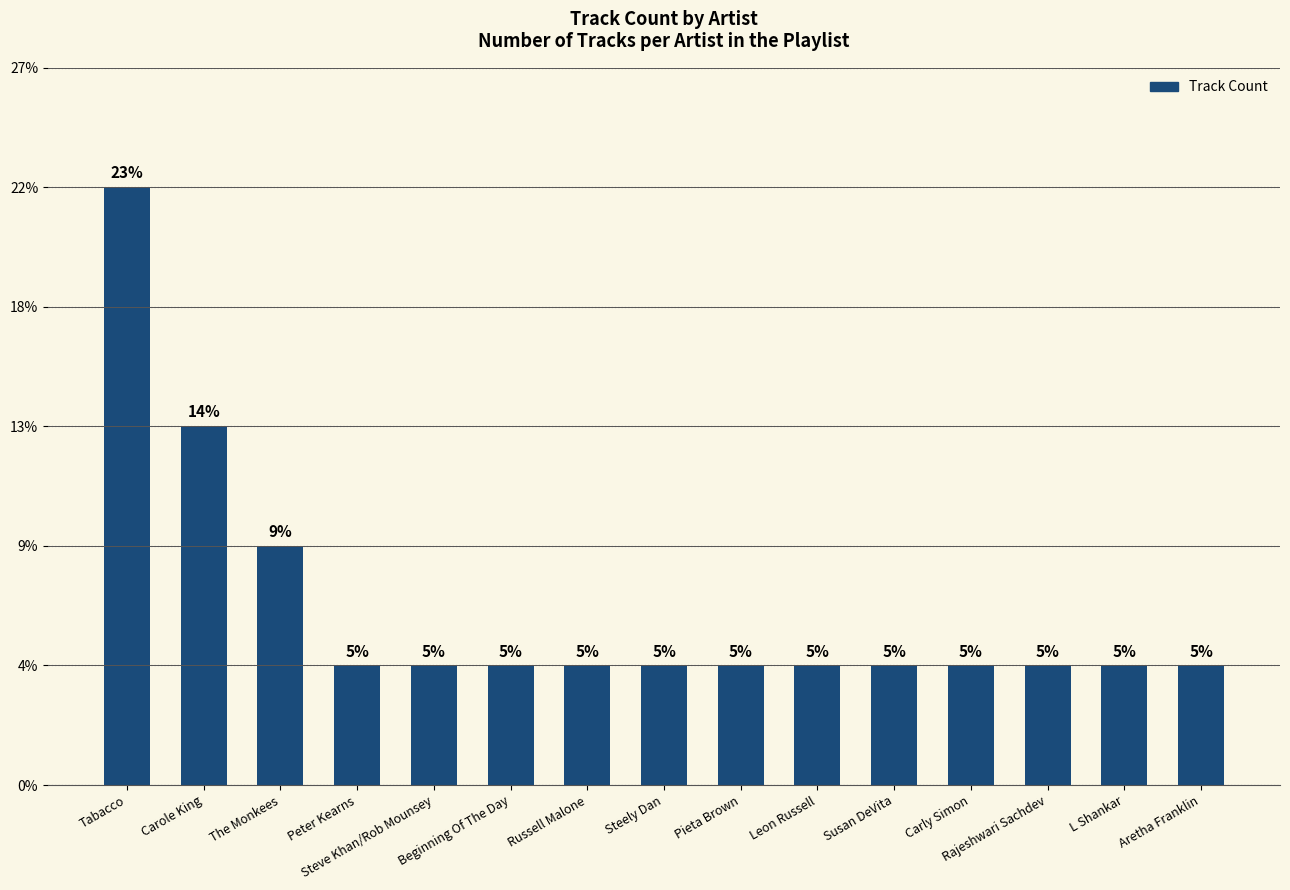

Reading left to right, extract all data points from this chart.

Tabacco=5	Carole King=3	The Monkees=2	Peter Kearns=1	Steve Khan/Rob Mounsey=1	Beginning Of The Day=1	Russell Malone=1	Steely Dan=1	Pieta Brown=1	Leon Russell=1	Susan DeVita=1	Carly Simon=1	Rajeshwari Sachdev=1	L Shankar=1	Aretha Franklin=1